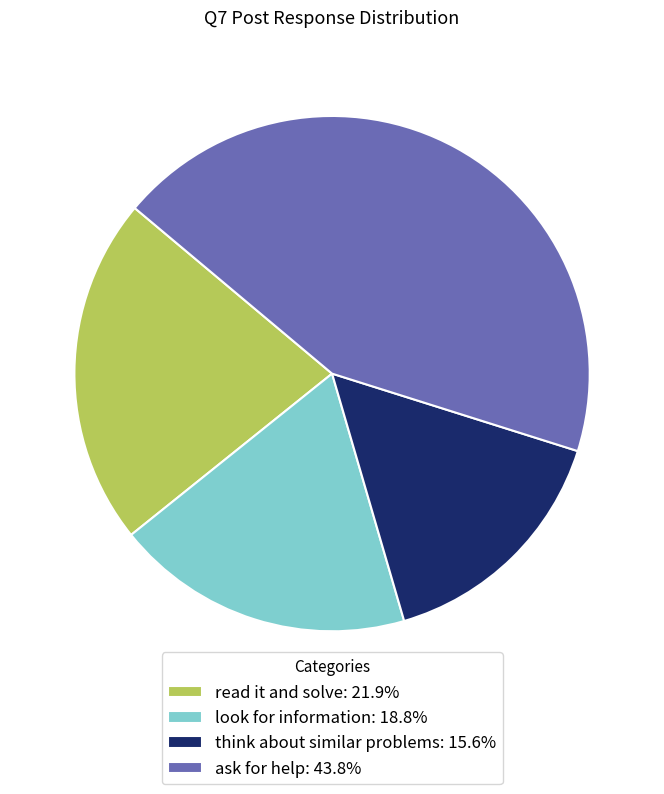

Is there any slice that represents more than half of the pie?

No